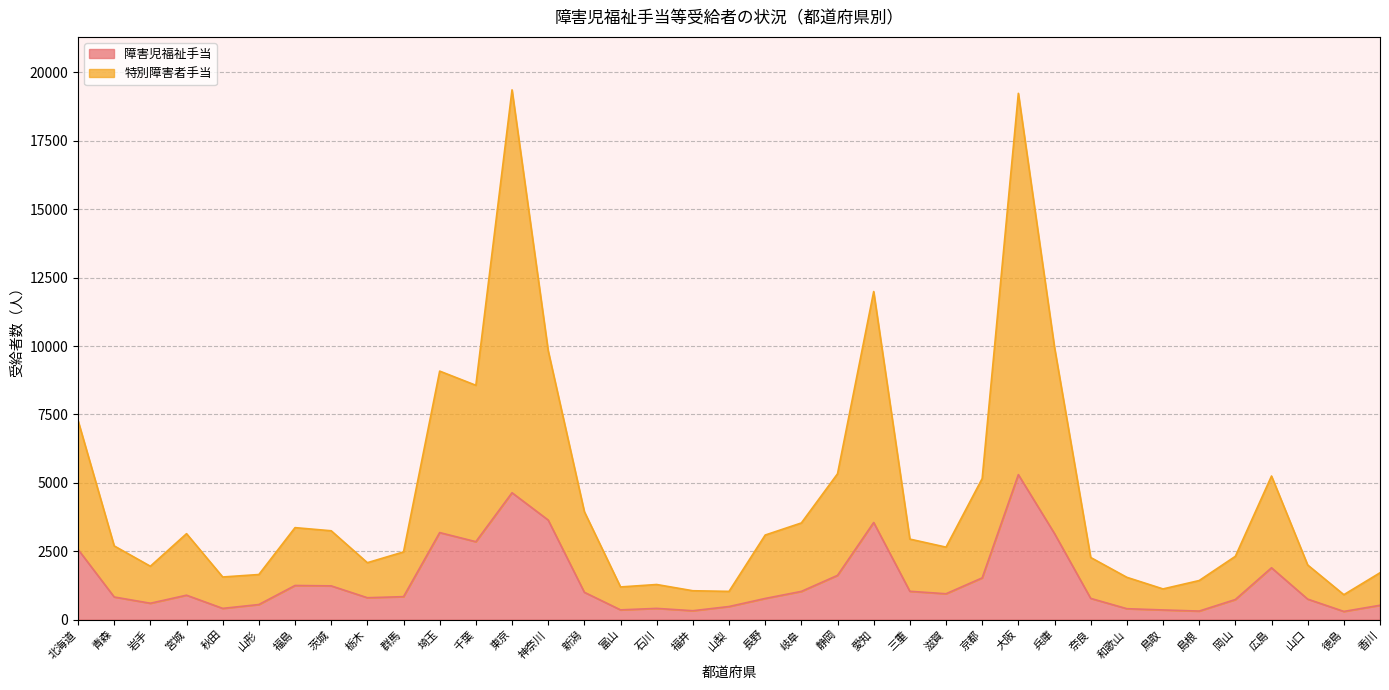

At which label does 障害児福祉手当 reach its minimum?

徳島